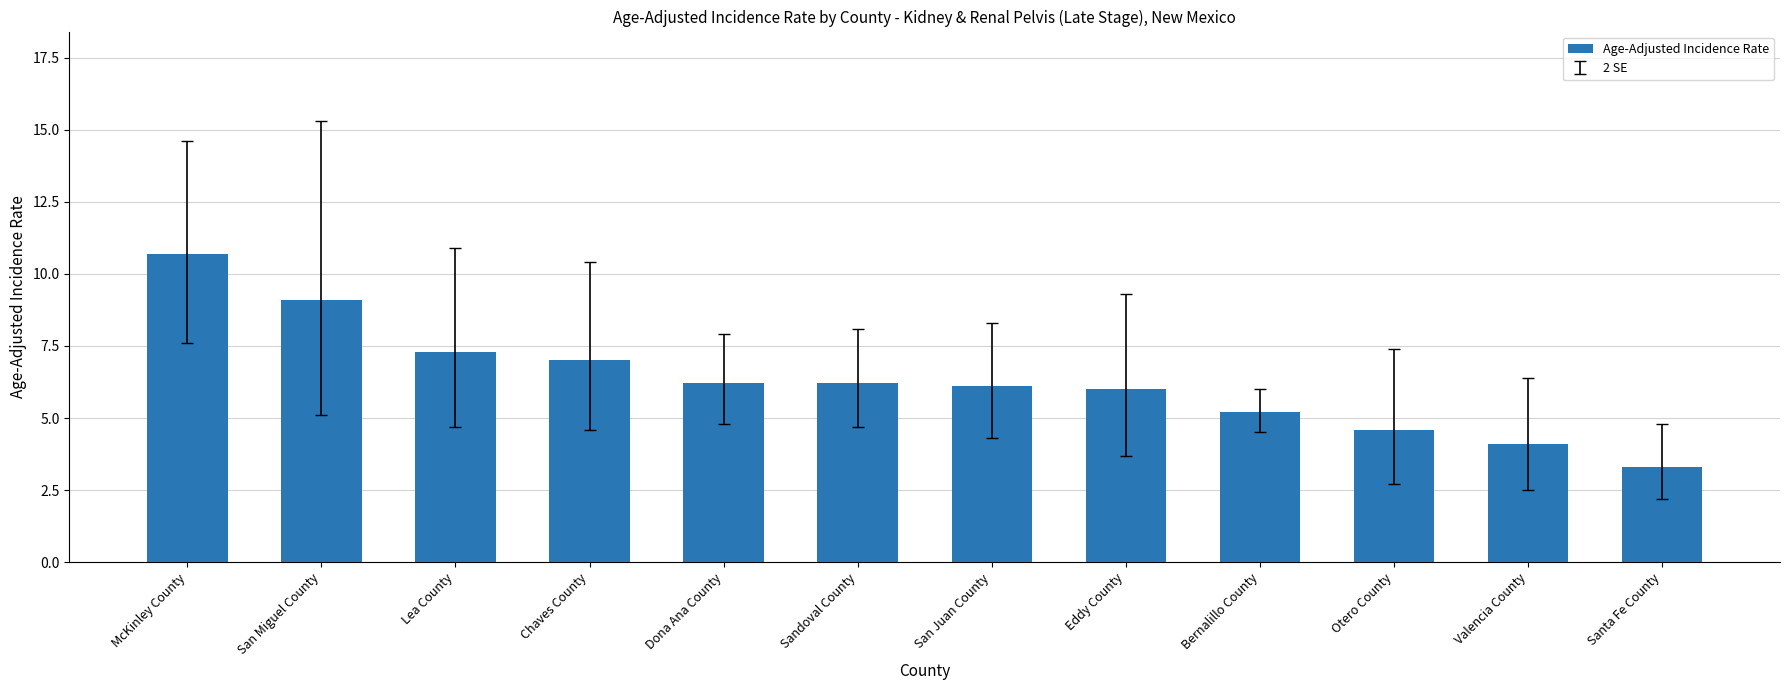

At which category does the chart reach its minimum across all series?

Santa Fe County